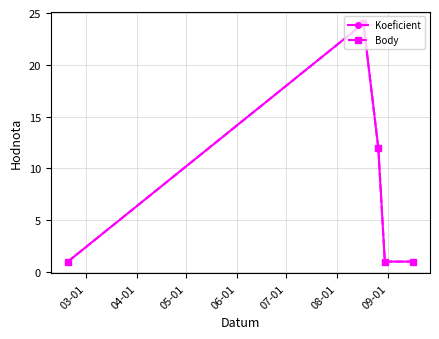

Is this an area chart (filled region under the line)?

No